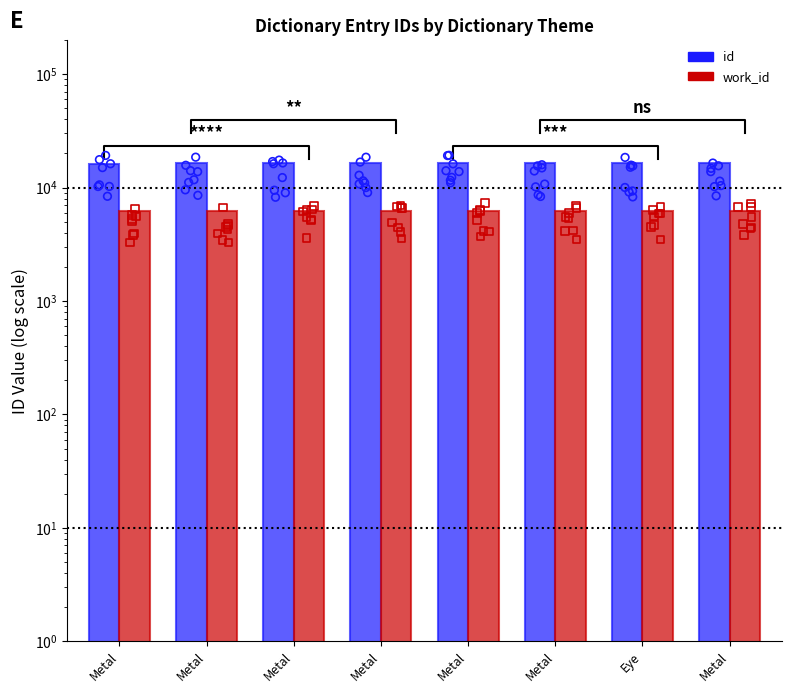

Which series reaches the minimum Y coordinate?

work_id